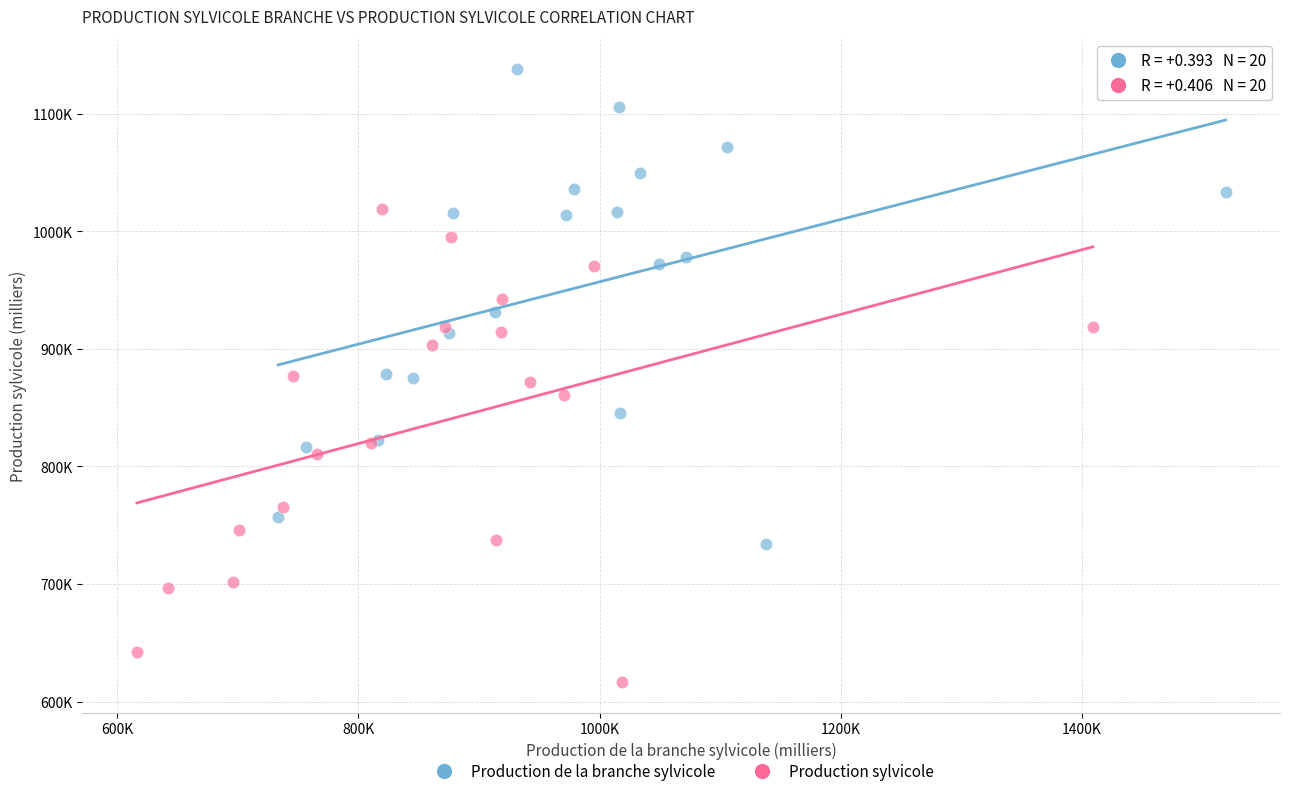

What are all the series names shown in the legend?

Production de la branche sylvicole, Production sylvicole